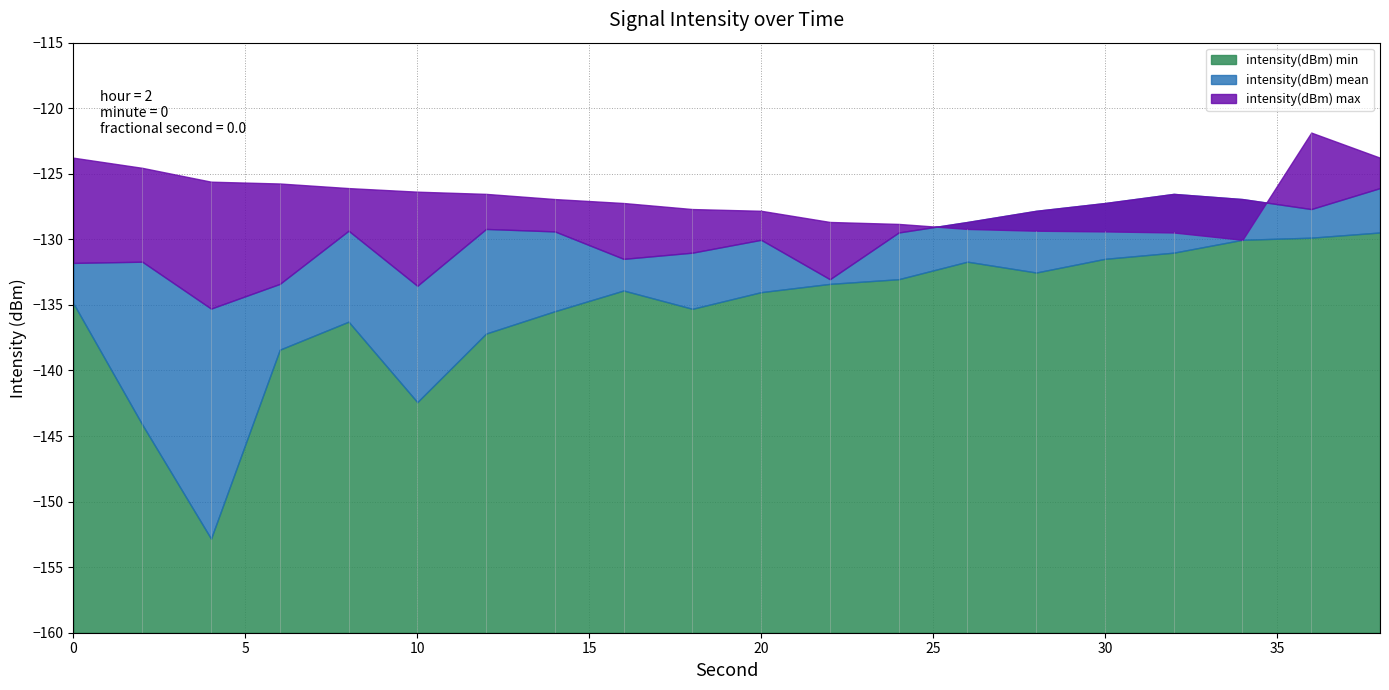

The intensity(dBm) min series shows -134.9 at 0. True or false?

True